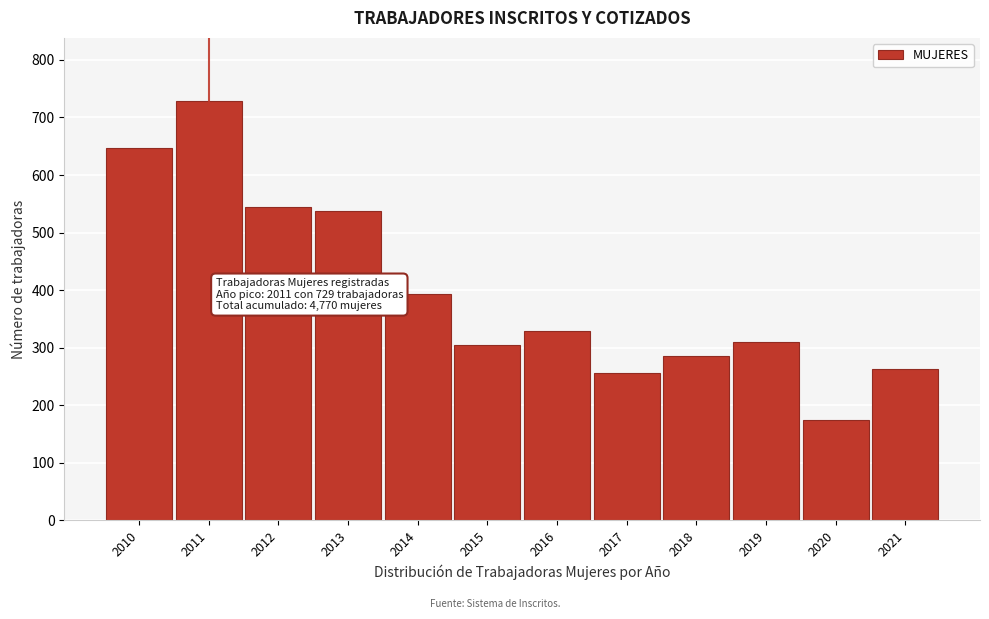

Reading left to right, transcribe all the data shown in this chart.

2010=647	2011=729	2012=544	2013=537	2014=393	2015=304	2016=328	2017=255	2018=285	2019=310	2020=175	2021=263